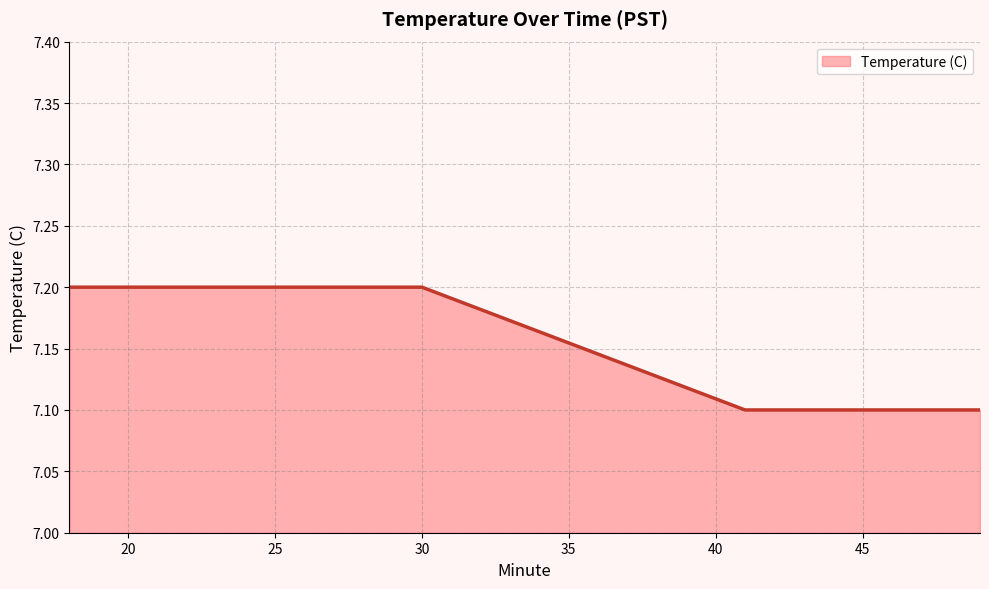

What is the greatest value displayed?

7.2